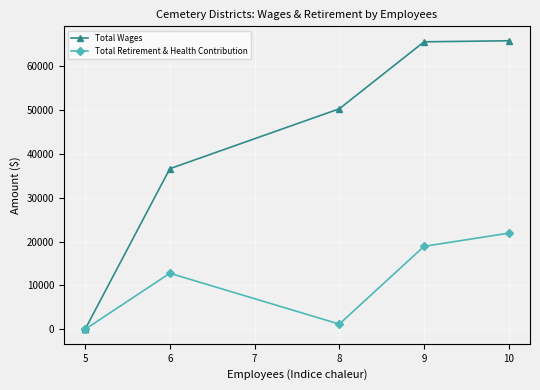

Is this an area chart (filled region under the line)?

No